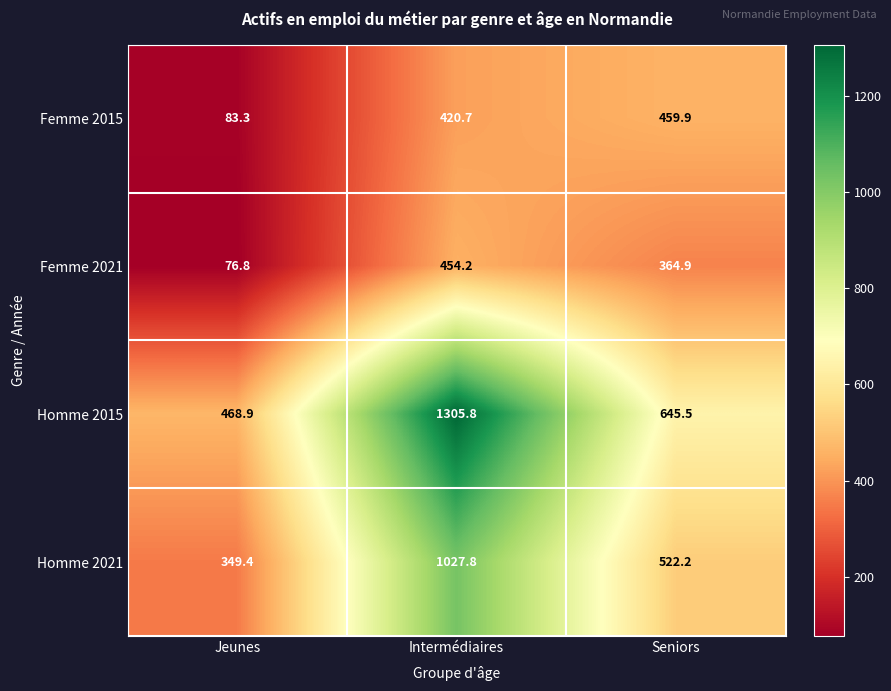

At how many categories does at least one series exceed 628?

2